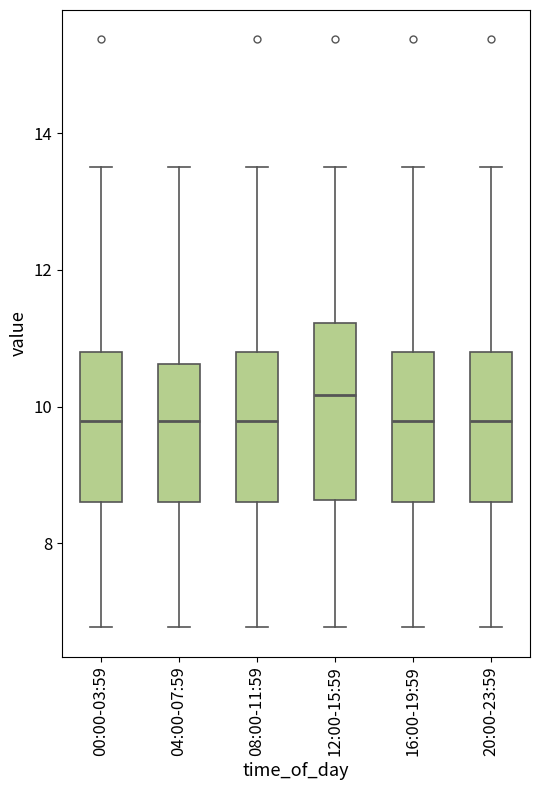

Reading left to right, read every box against the y-axis: the position of its median line, the range the box covers, and the ends of its whiskers. The values are not printed on the chart, so give them approximately, as read against the axis.

00:00-03:59: median 9.8, box 8.6 to 10.8, whiskers 6.8 to 13.6
04:00-07:59: median 9.8, box 8.6 to 10.6, whiskers 6.8 to 13.6
08:00-11:59: median 9.8, box 8.6 to 10.8, whiskers 6.8 to 13.6
12:00-15:59: median 10.2, box 8.6 to 11.2, whiskers 6.8 to 13.6
16:00-19:59: median 9.8, box 8.6 to 10.8, whiskers 6.8 to 13.6
20:00-23:59: median 9.8, box 8.6 to 10.8, whiskers 6.8 to 13.6